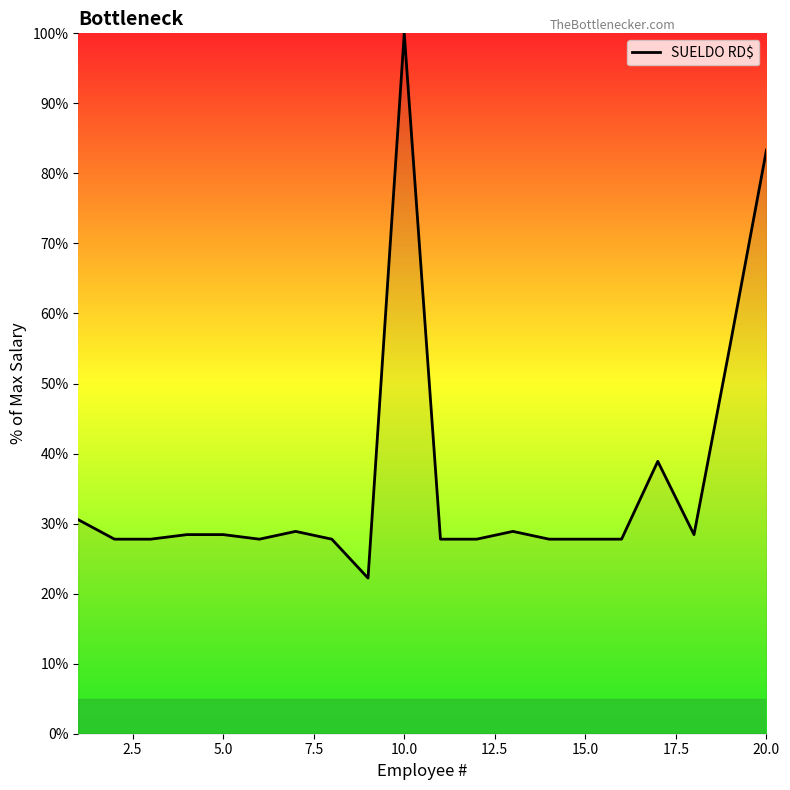

What is the greatest value displayed?

100.0